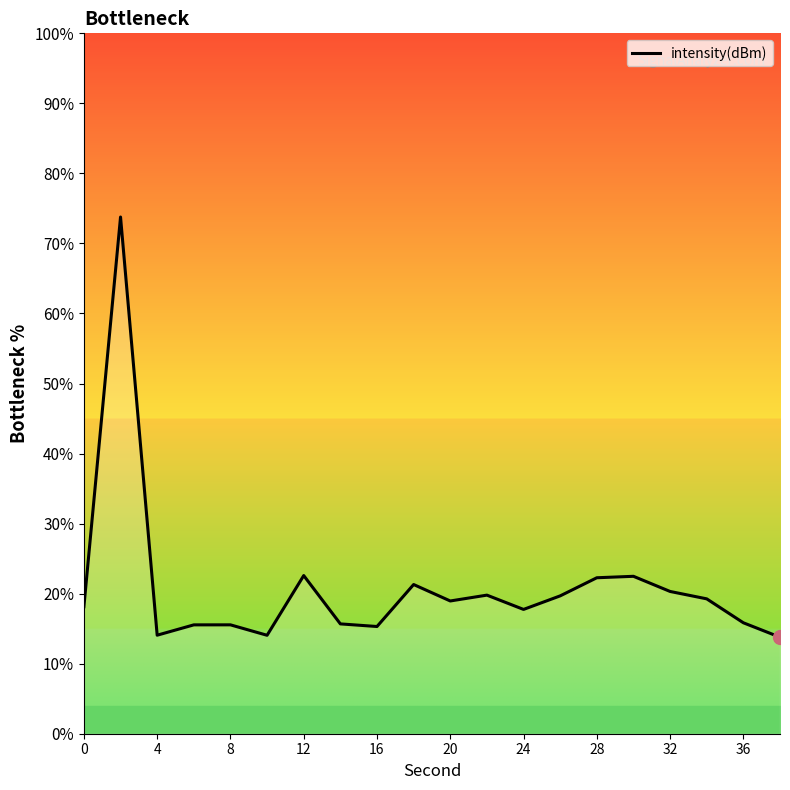

What is the greatest value displayed?

73.8